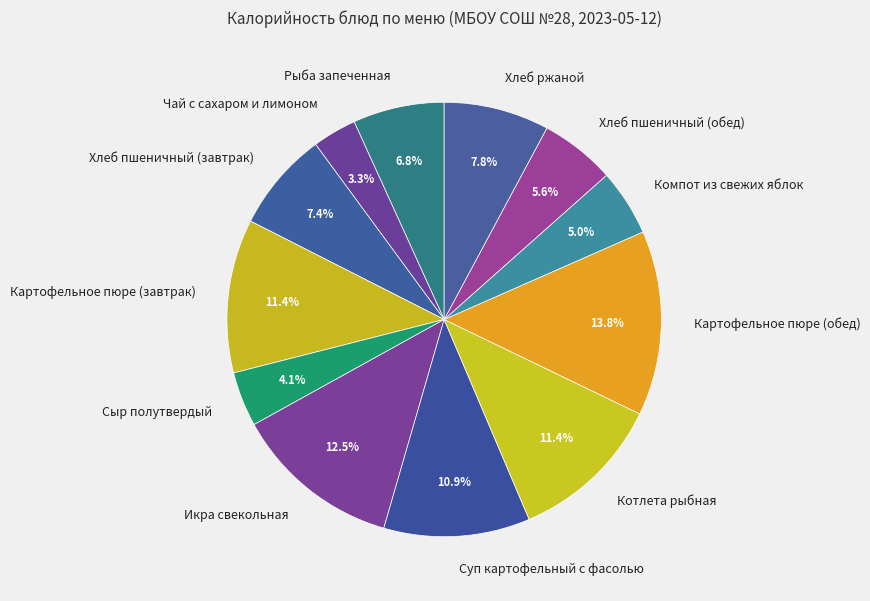

Is the sum of Котлета рыбная and Хлеб пшеничный (обед) greater than half?

No